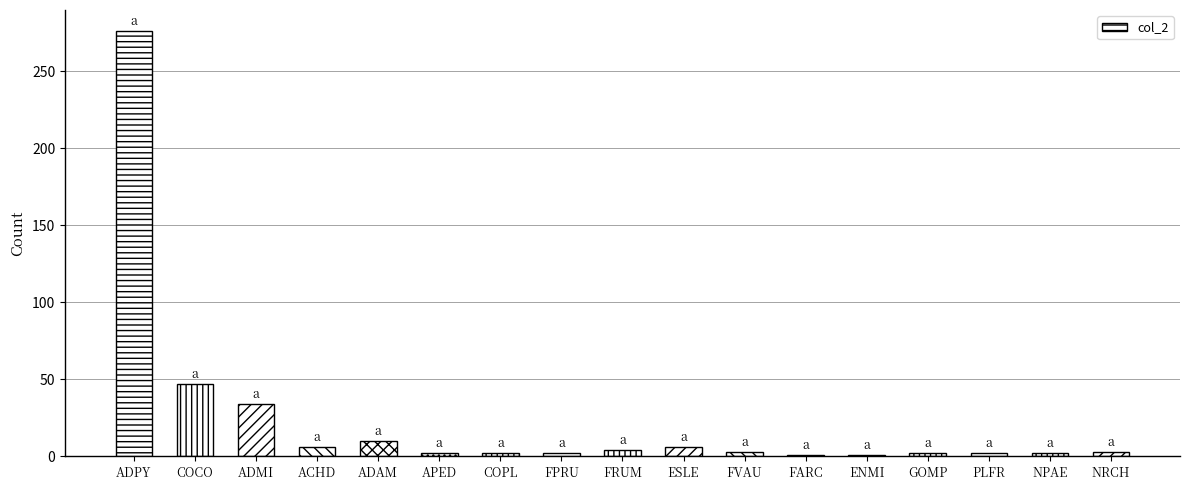

At which label is the value closest to 138?

COCO